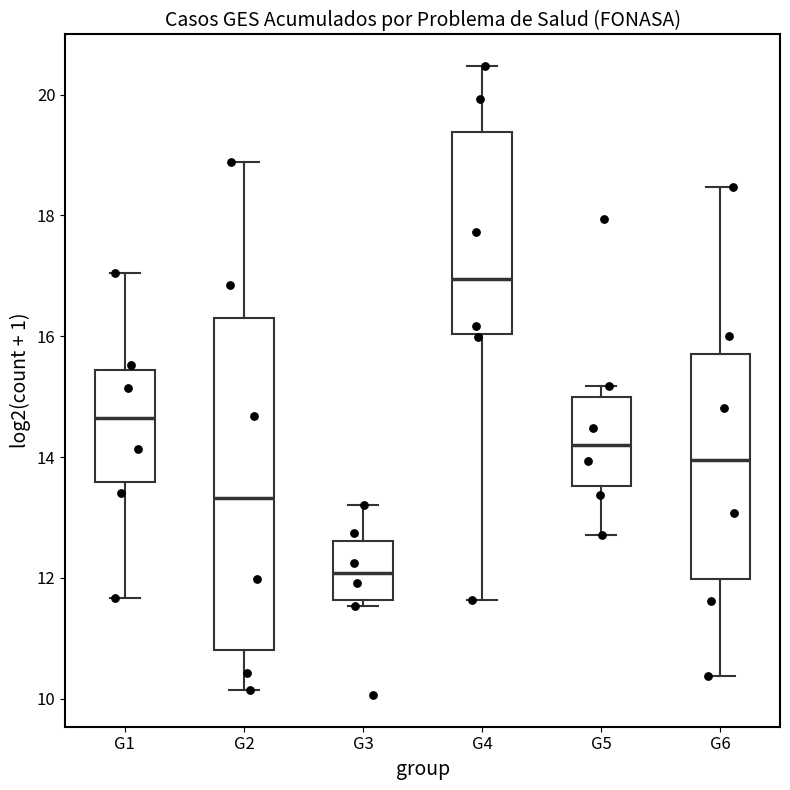

Reading left to right, read every box against the y-axis: the position of its median line, the range the box covers, and the ends of its whiskers. The values are not printed on the chart, so give them approximately, as read against the axis.

G1: median 14.6, box 13.6 to 15.4, whiskers 11.6 to 17.0
G2: median 13.4, box 10.8 to 16.4, whiskers 10.2 to 18.8
G3: median 12.0, box 11.6 to 12.6, whiskers 11.6 (just below the box's lower edge) to 13.2
G4: median 17.0, box 16.0 to 19.4, whiskers 11.6 to 20.4
G5: median 14.2, box 13.6 to 15.0, whiskers 12.8 to 15.2
G6: median 14.0, box 12.0 to 15.8, whiskers 10.4 to 18.4